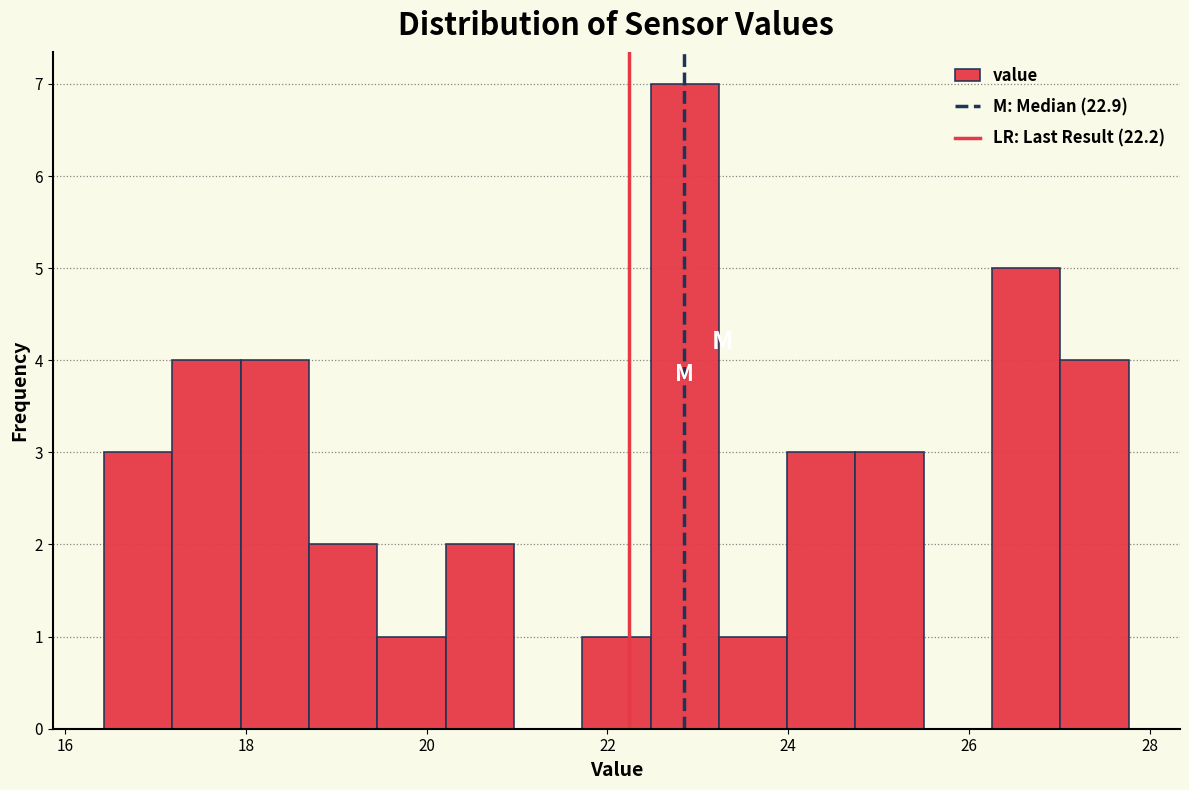

Read against the x-axis, roughly where is the centre of the tallest bar?

22.8